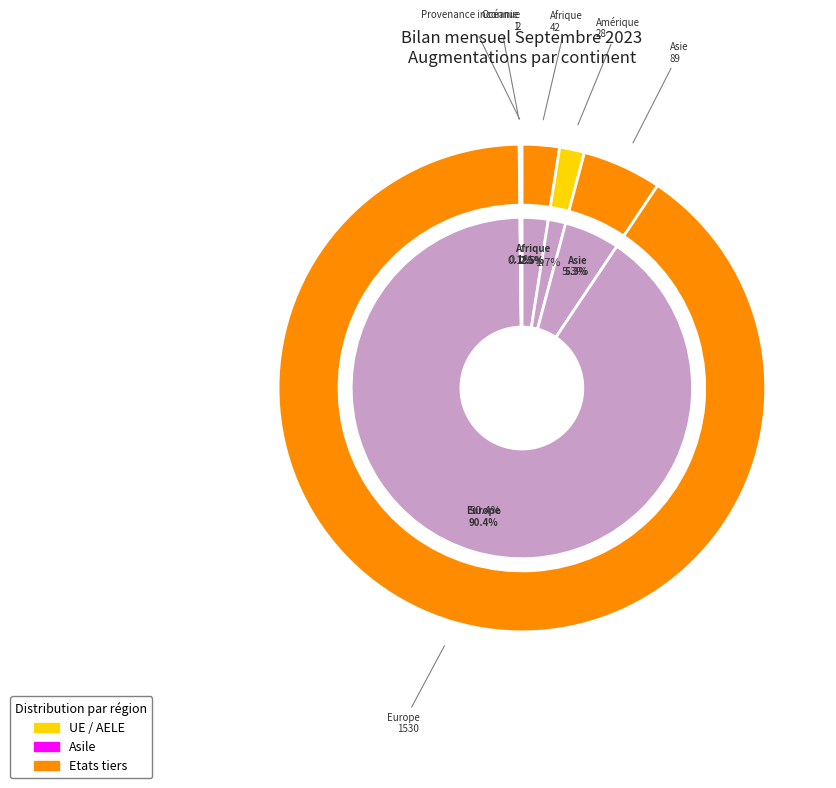

How many segments does this pie chart have?

6